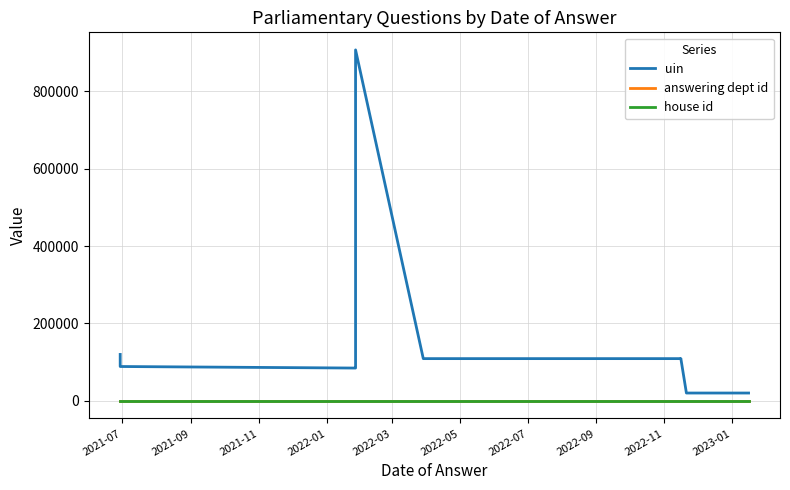

True or false: house id and uin intersect in this chart.

False